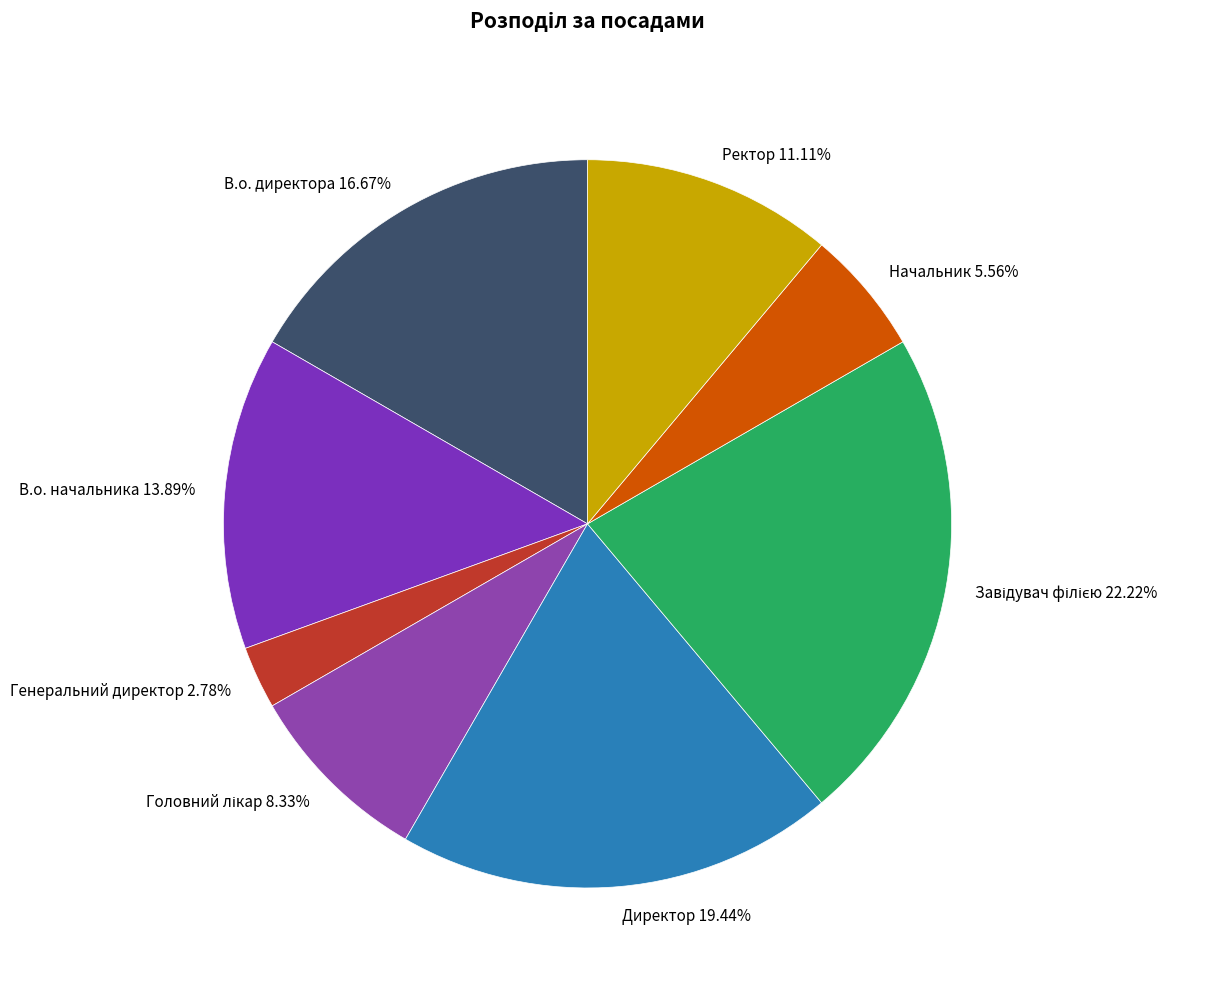

Count the number of slices in the pie.

8